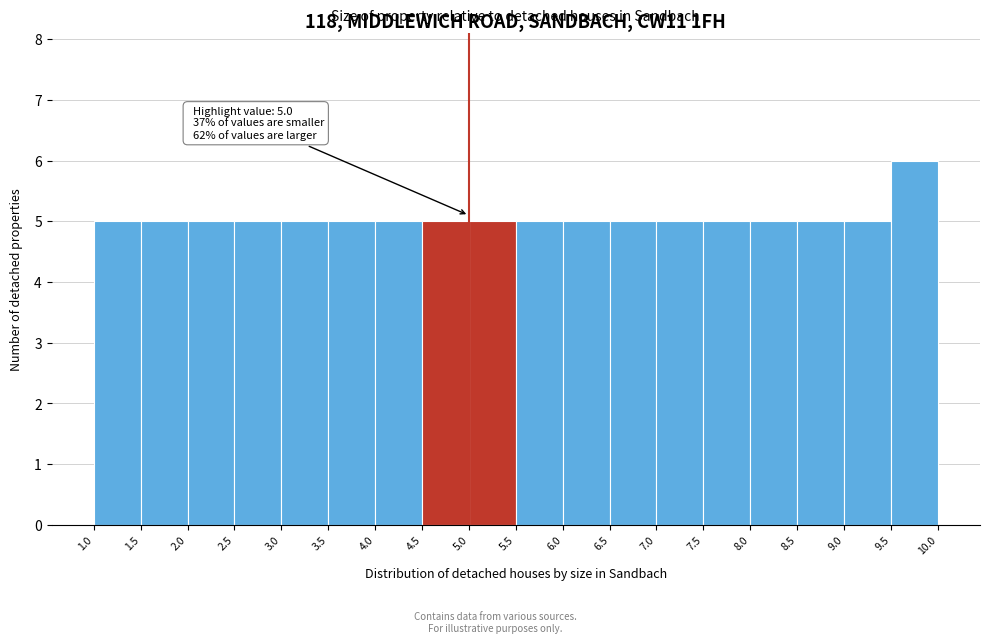

Which range on the x-axis has the tallest bar?

9.5 to 10.0